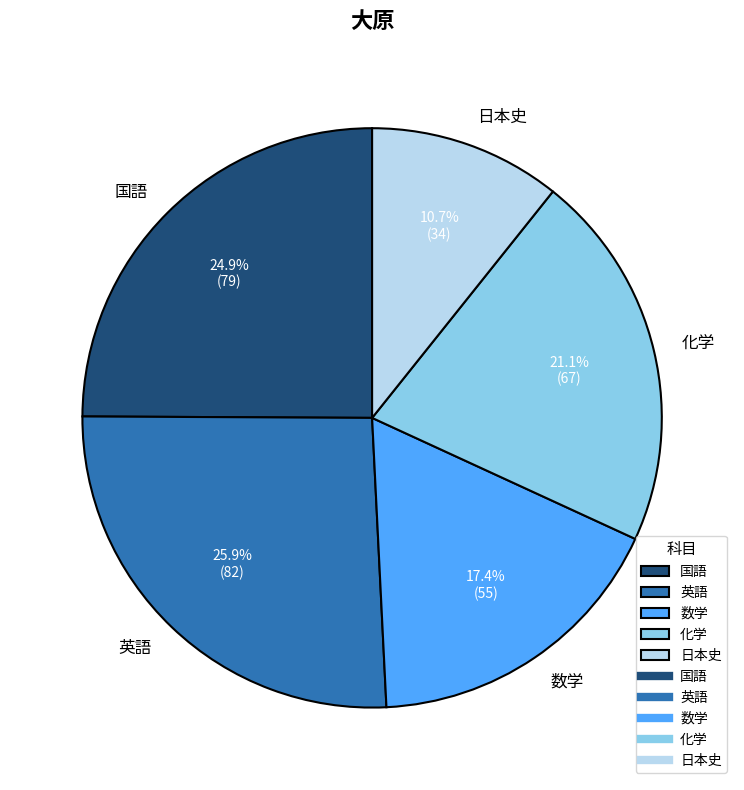

What is the ratio of the value at 数学 to the value at 英語?

0.7